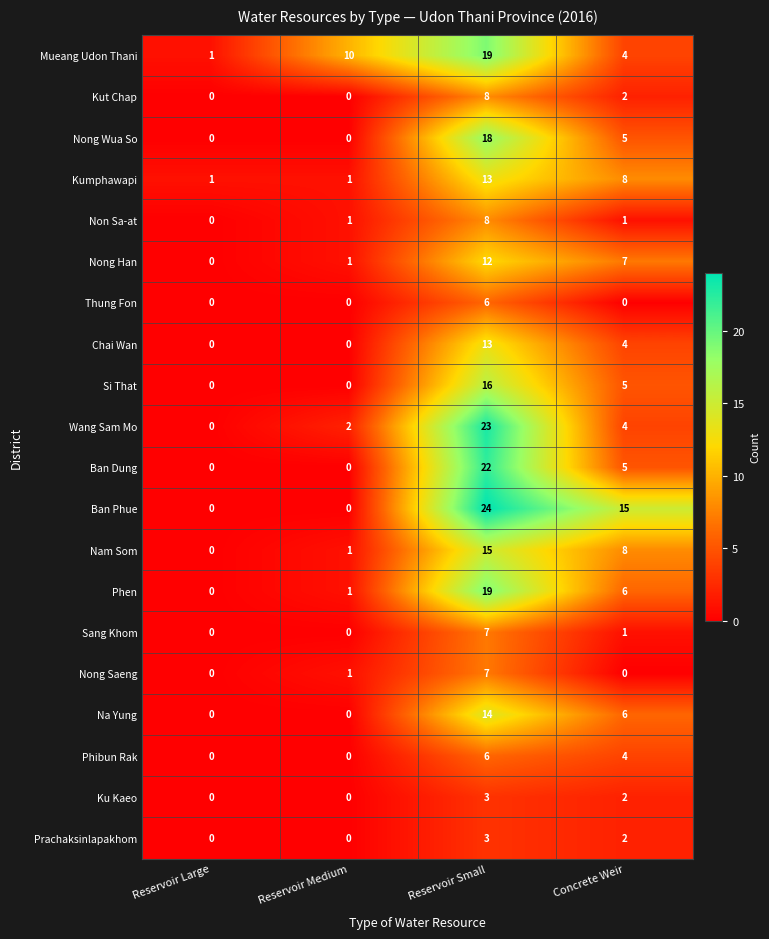

Is it true that Chai Wan equals 4 at Concrete Weir?

True